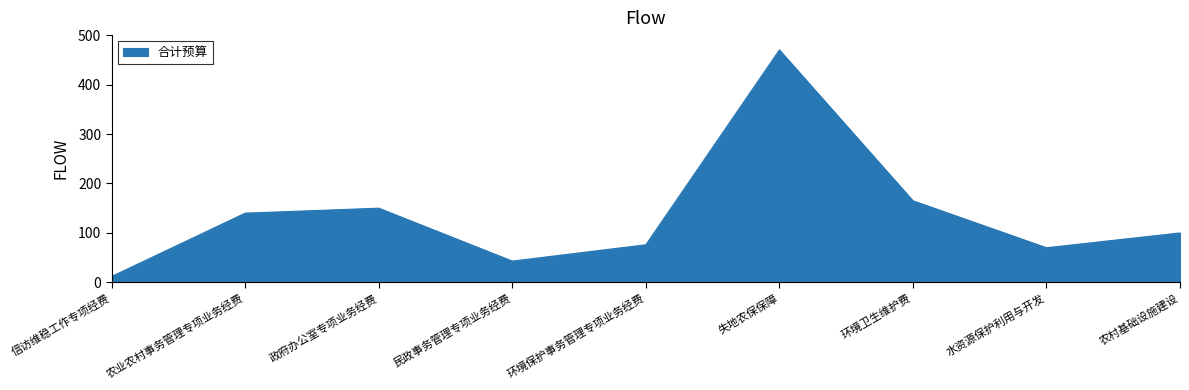

Read the value at 水资源保护利用与开发, to the nearest 10.

70